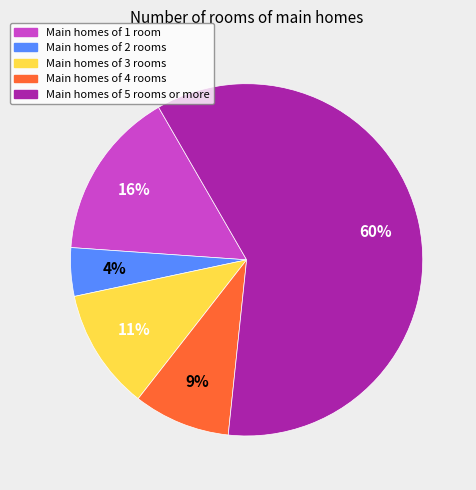

To the nearest percent, what is the difference between the largest and smallest slice percentages?

56%